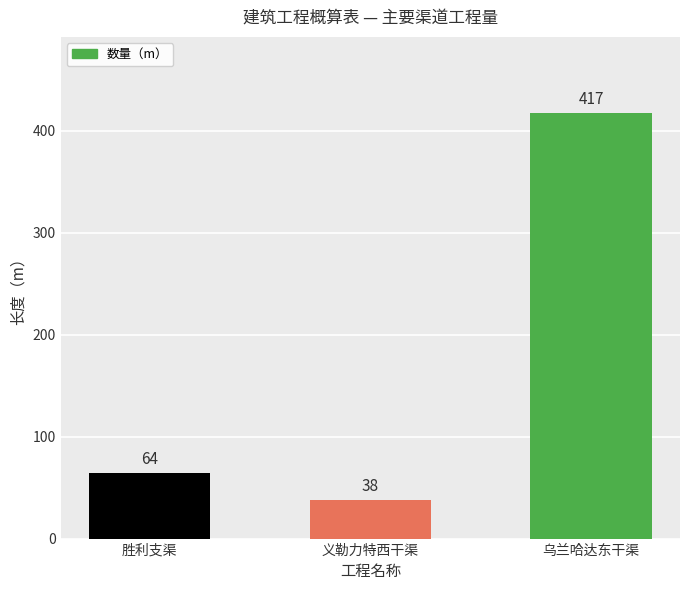

Reading left to right, list all the values displayed in this chart.

64	38	417